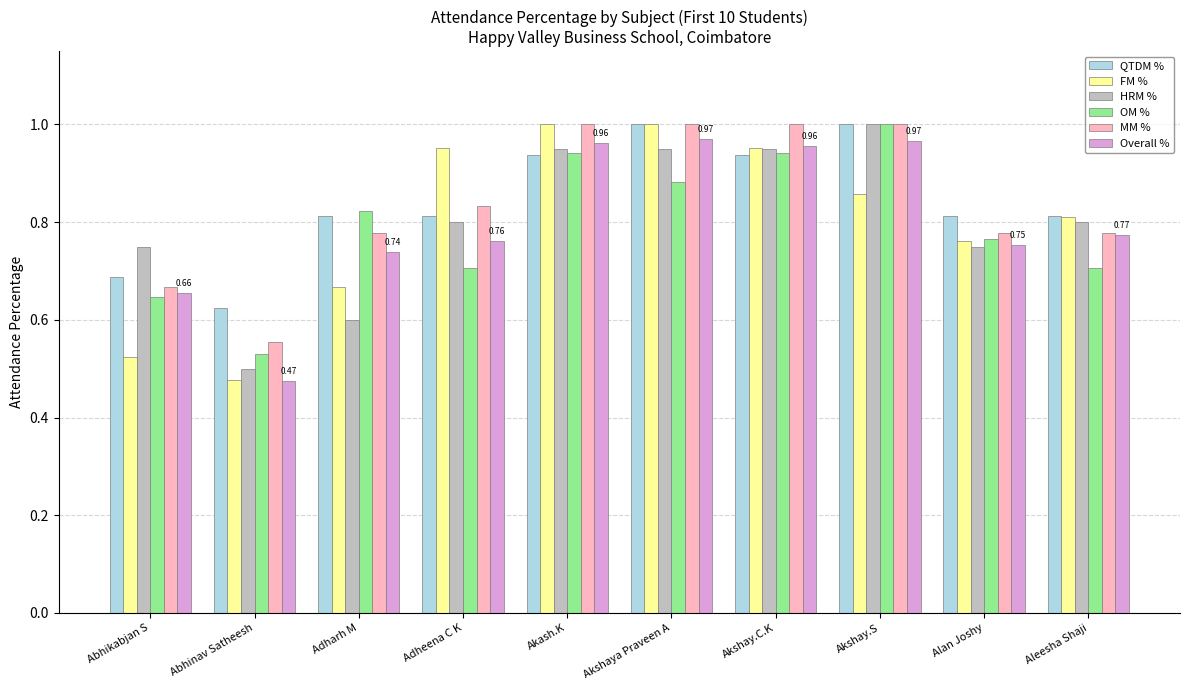

What is the difference between the Overall % values at Akash.K and Abhikabjan S?

0.3